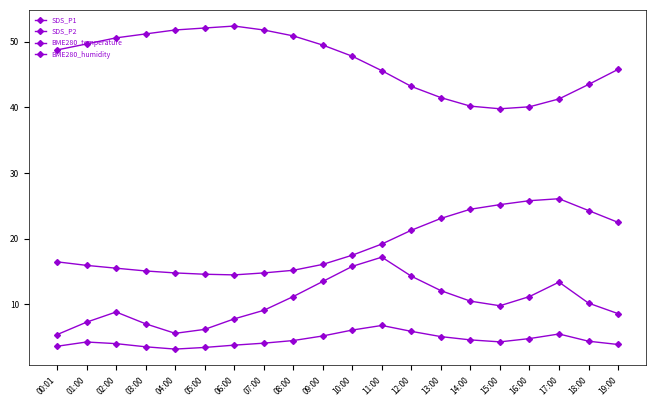

Is it true that SDS_P1 equals 24.8 at 11:00?

False